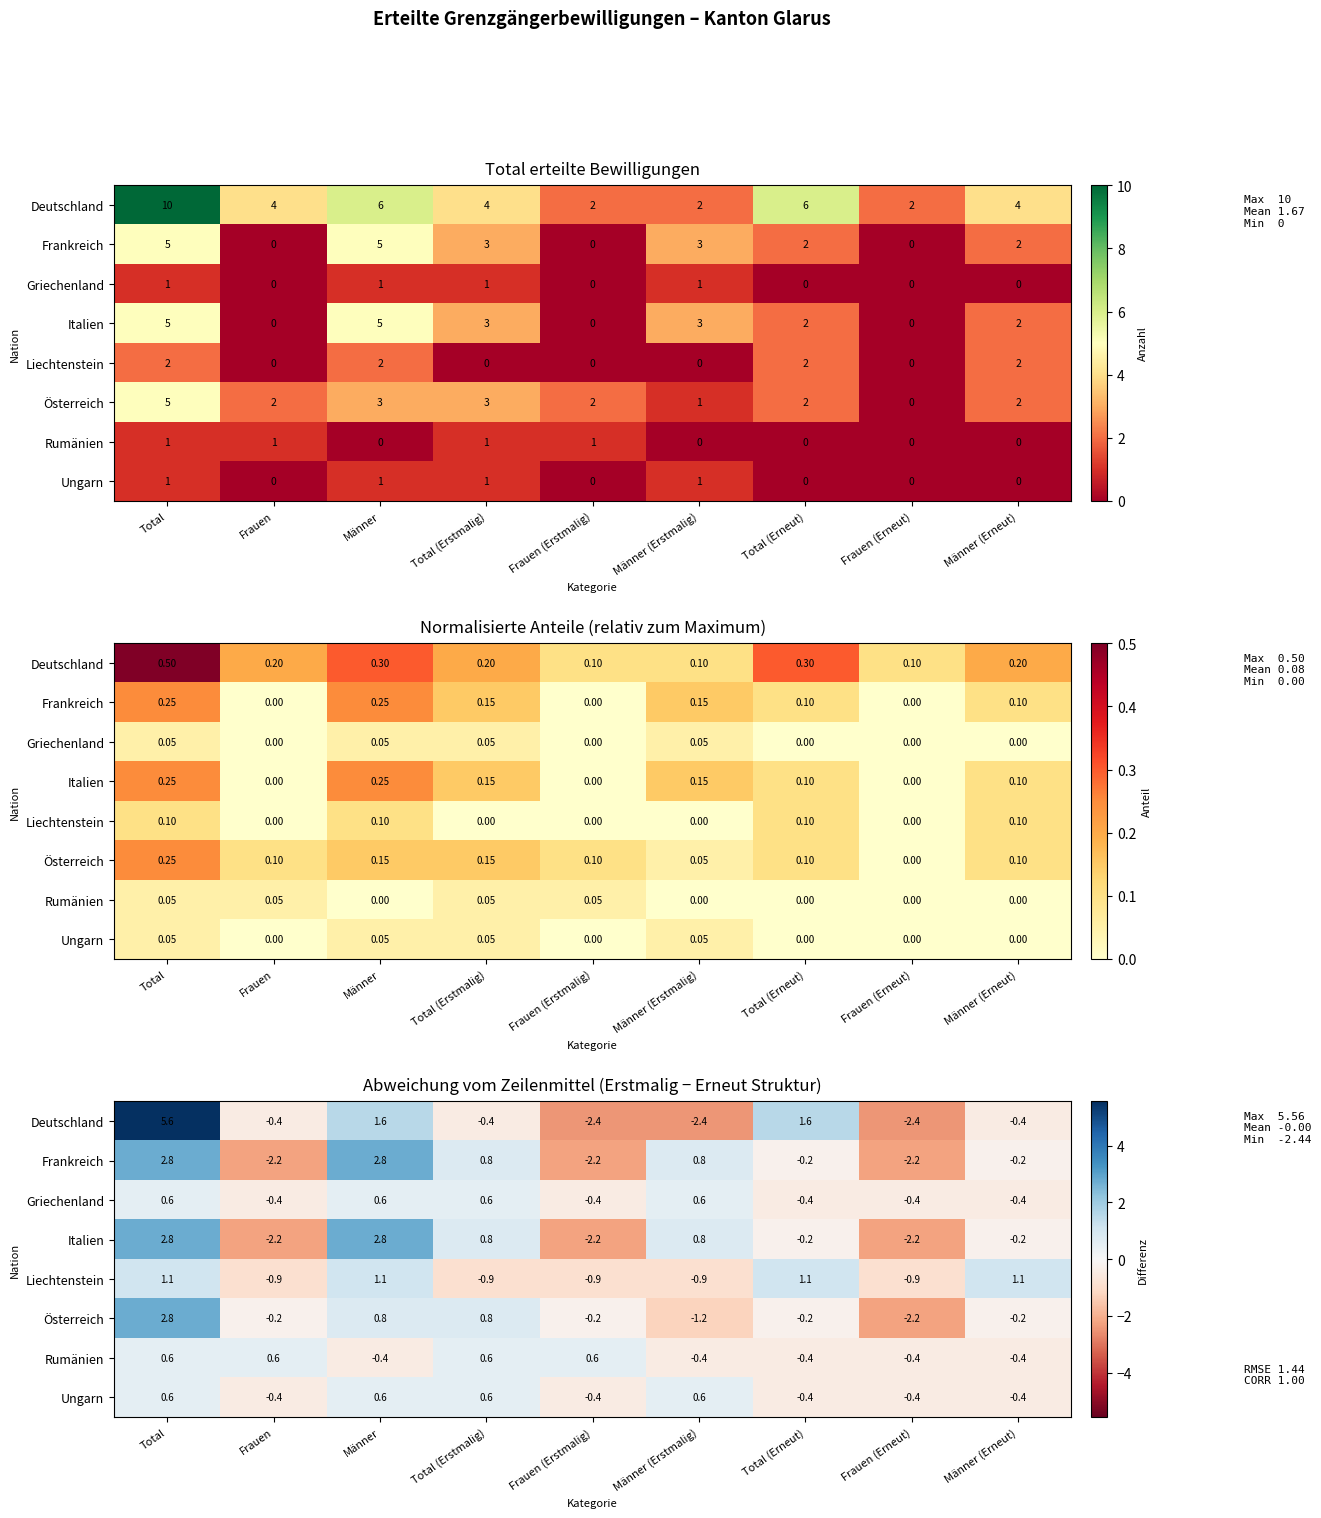

Read the Liechtenstein value at Männer.

1.1